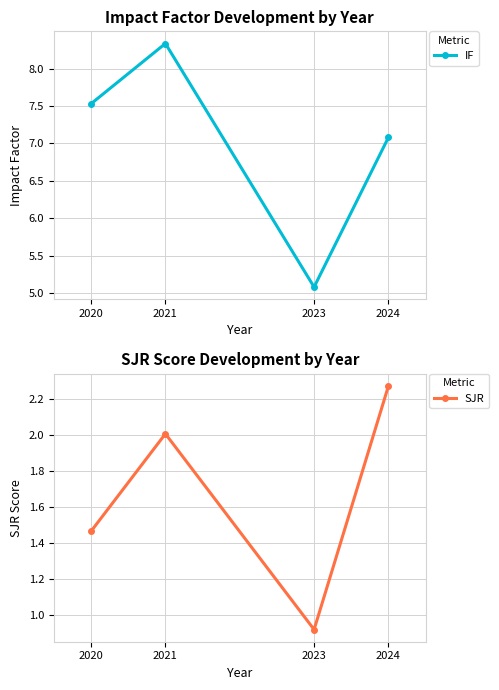

How many interior local peaks does the SJR series have?

1